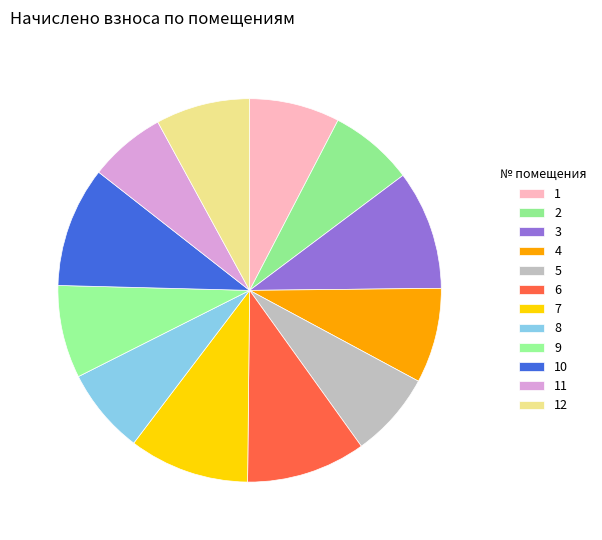

What is the change in value from 3 to 12?

-487.6